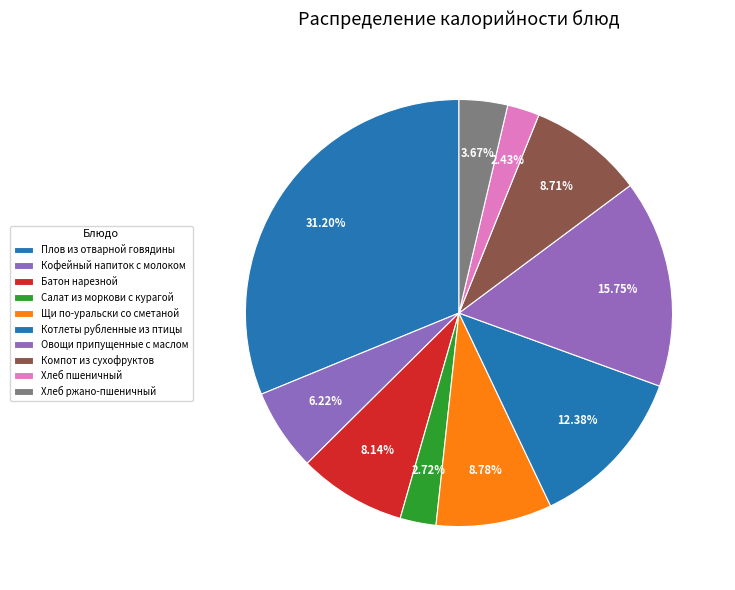

Combined, what portion of the pie is Кофейный напиток с молоком and Хлеб пшеничный?

8.6%